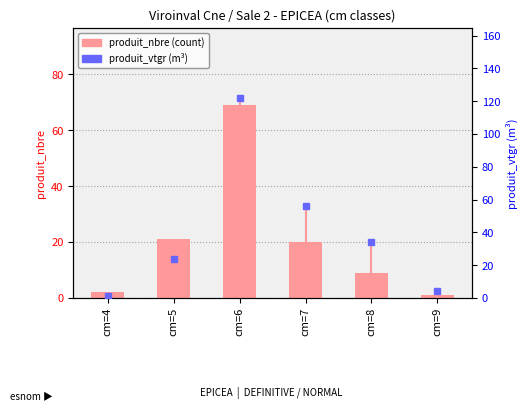

Between cm=4 and cm=7, which series saw the biggest shift?

produit_vtgr